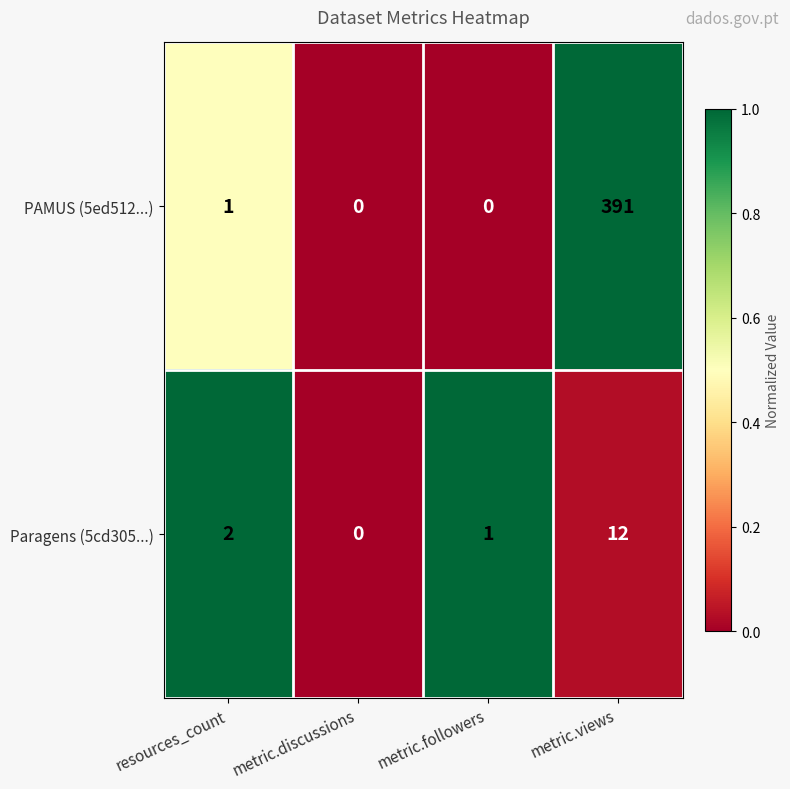

How many data points in Paragens (5cd305...) are less than 2?

2